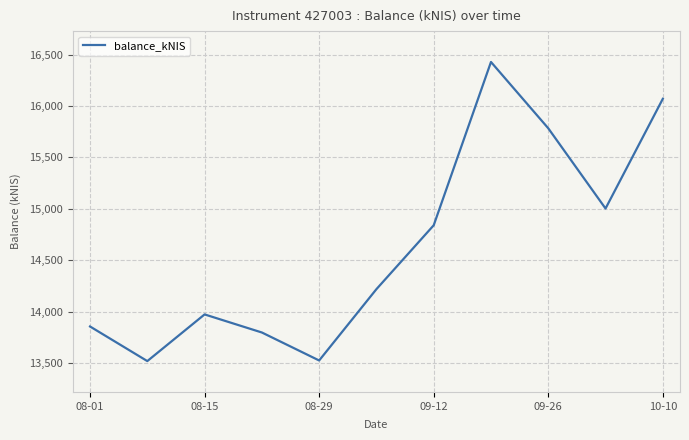

What is the greatest value displayed?

16428.3